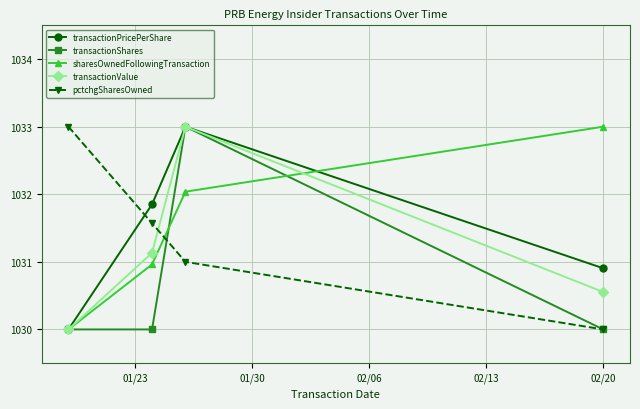

Which series has the largest total across all categories?

sharesOwnedFollowingTransaction